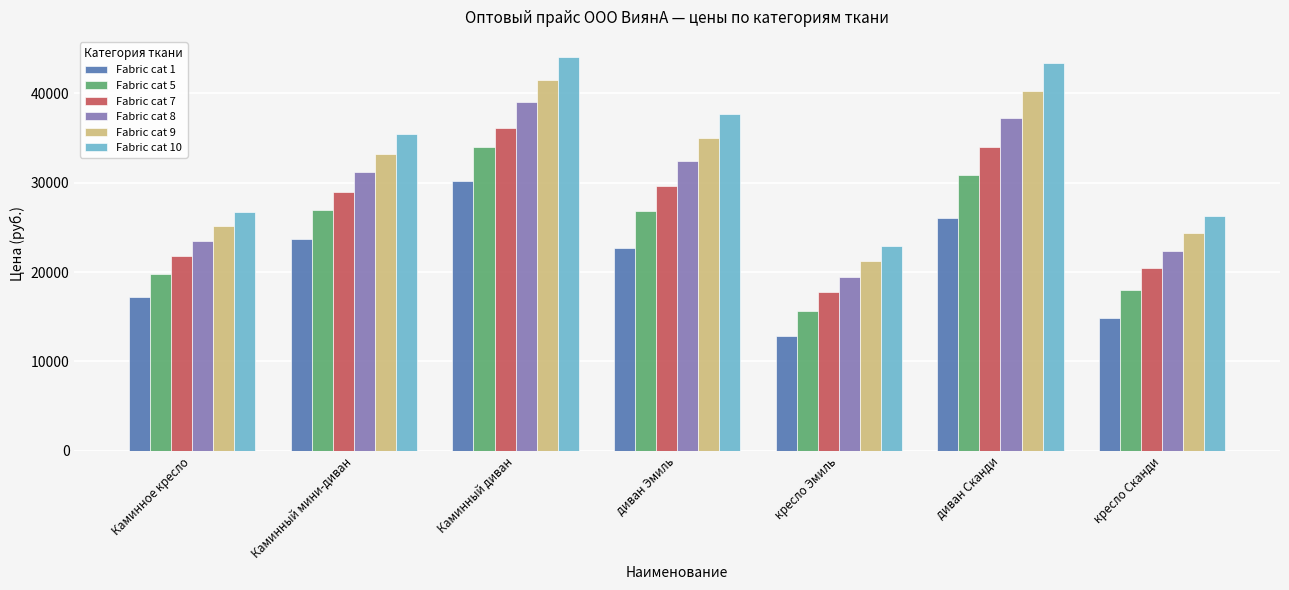

What is the label of the 2nd bar from the right?

диван Сканди